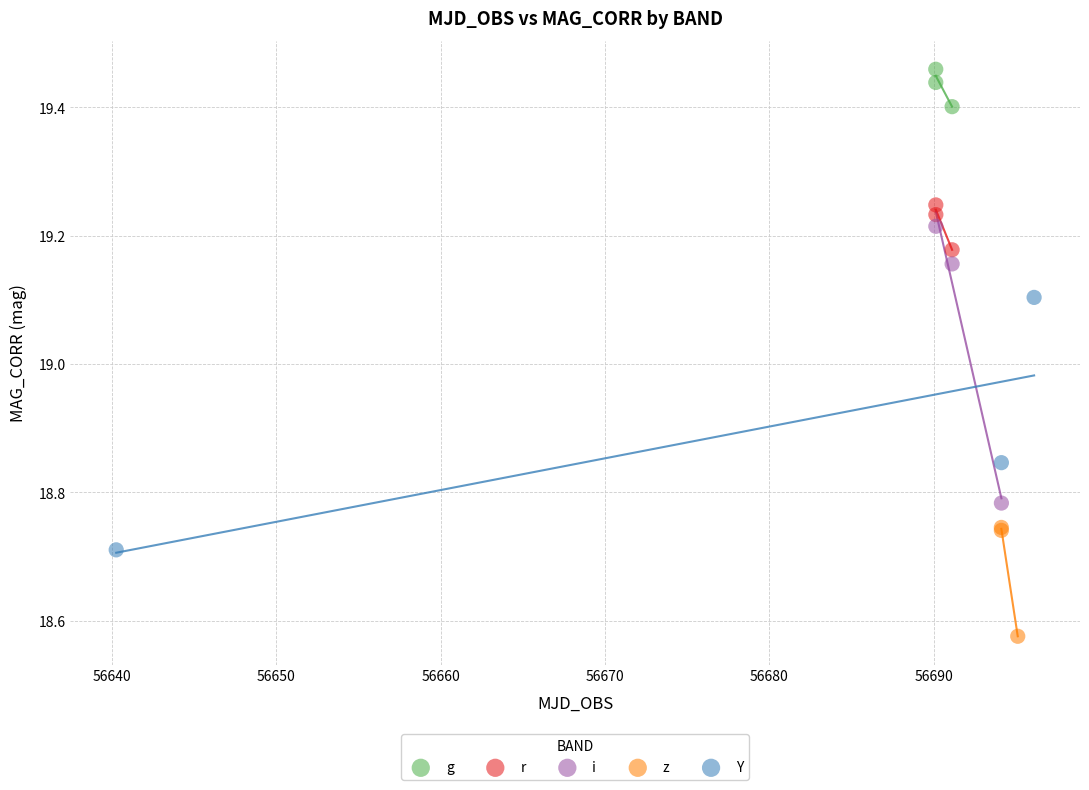

Which series reaches the minimum Y coordinate?

z